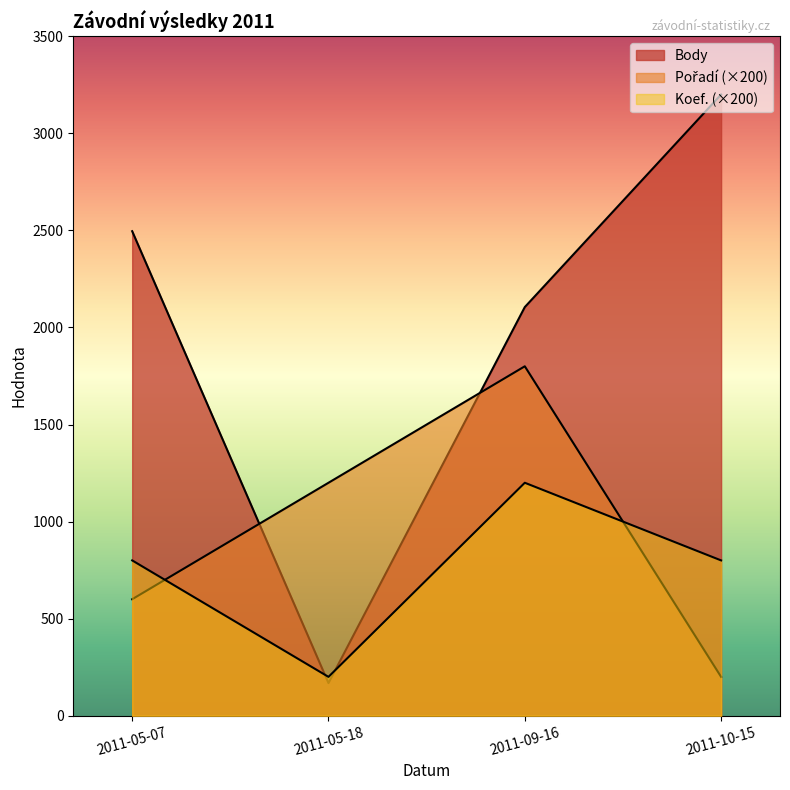

Does the chart have visible grid lines?

No